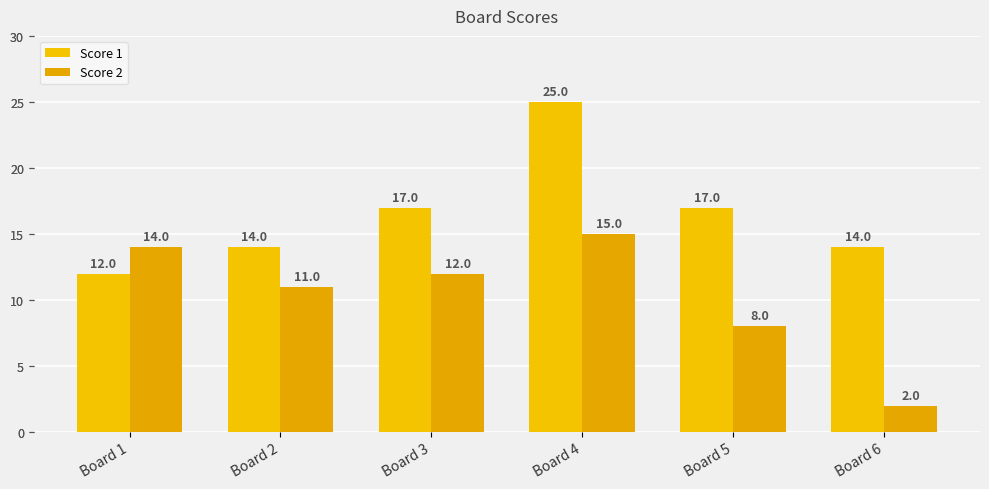

At which label is Score 2 closest to 8?

Board 5